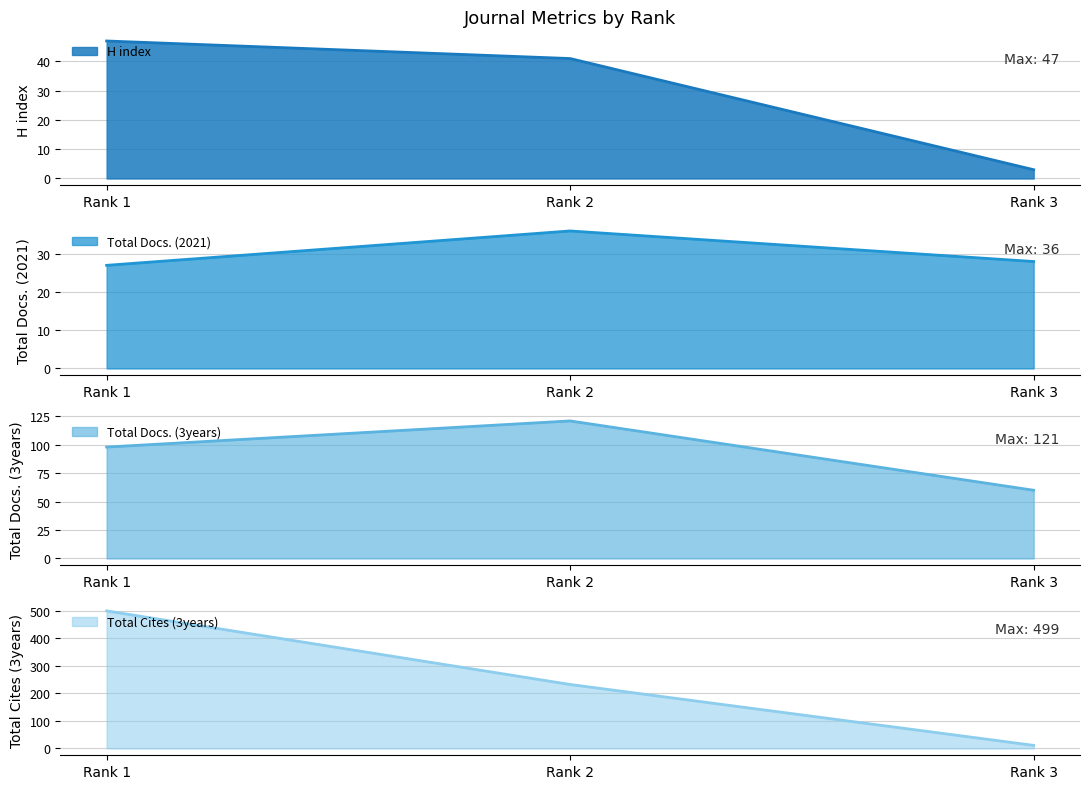

Is the value of Total Cites (3years) (line) at Rank 2 greater than the value of H index (line) at Rank 1?

Yes